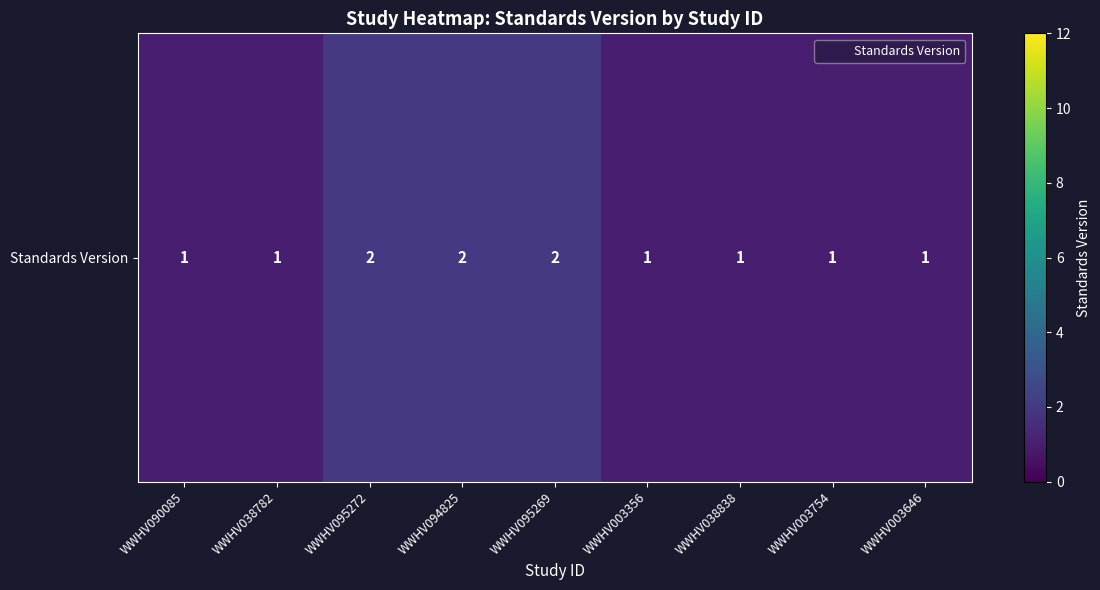

What is the average value?

1